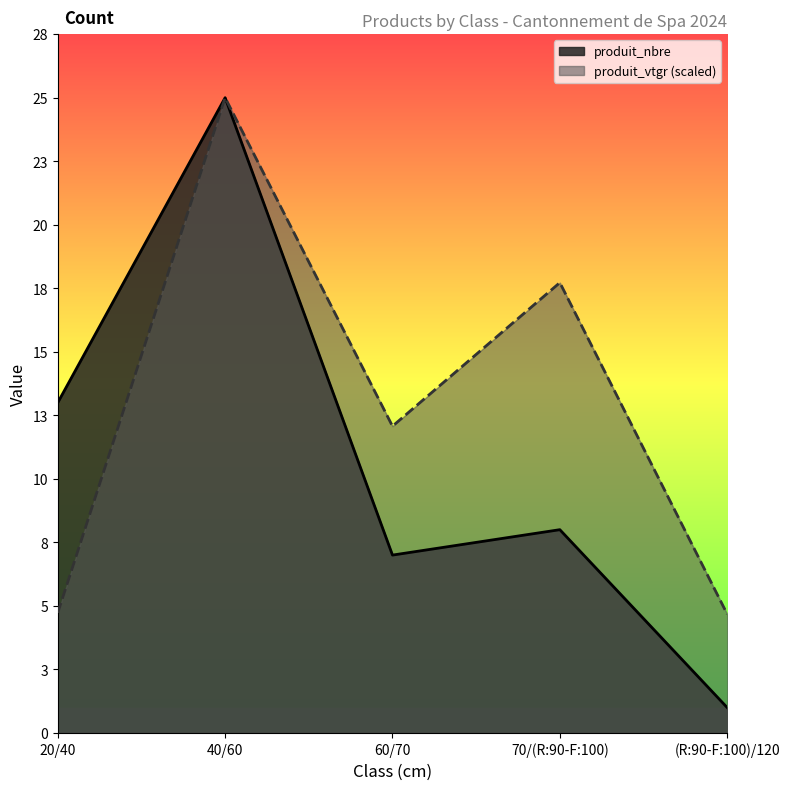

Is it true that produit_nbre equals 8.0 at 70/(R:90-F:100)?

True